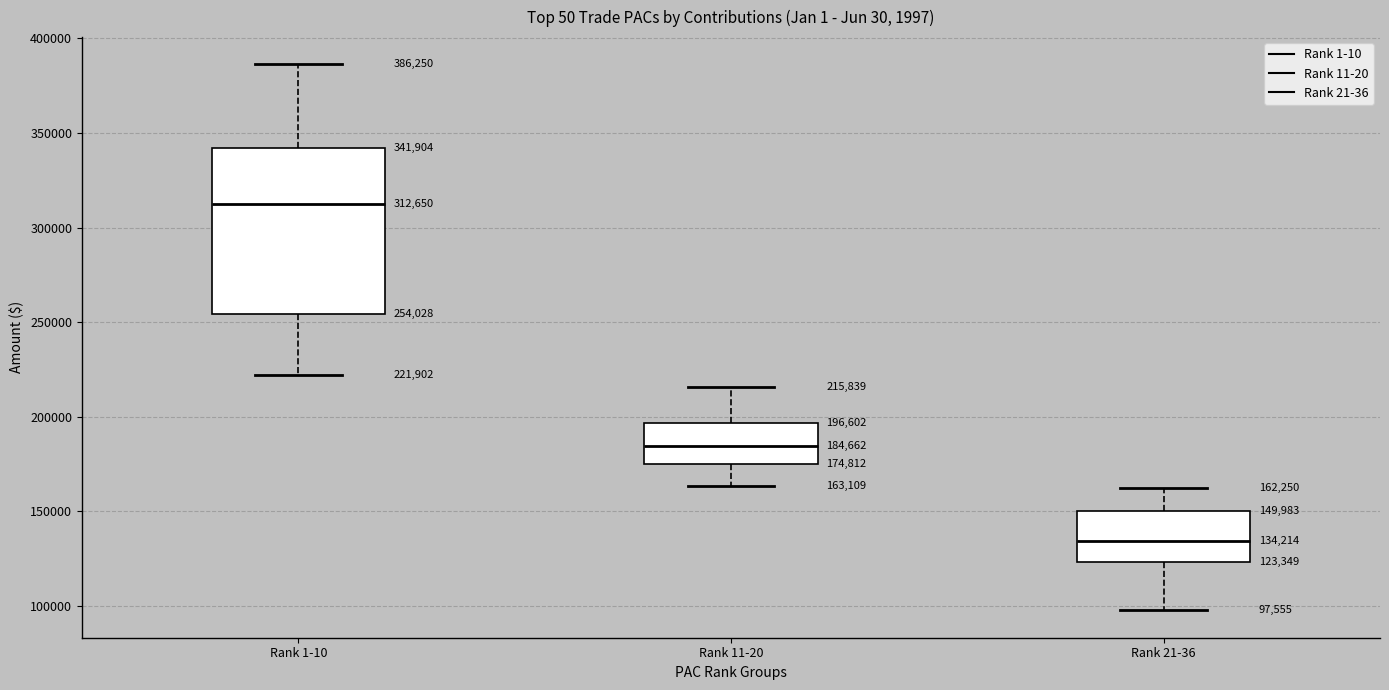

Which box is the tallest, from its lower edge to its upper edge?

Rank 1-10